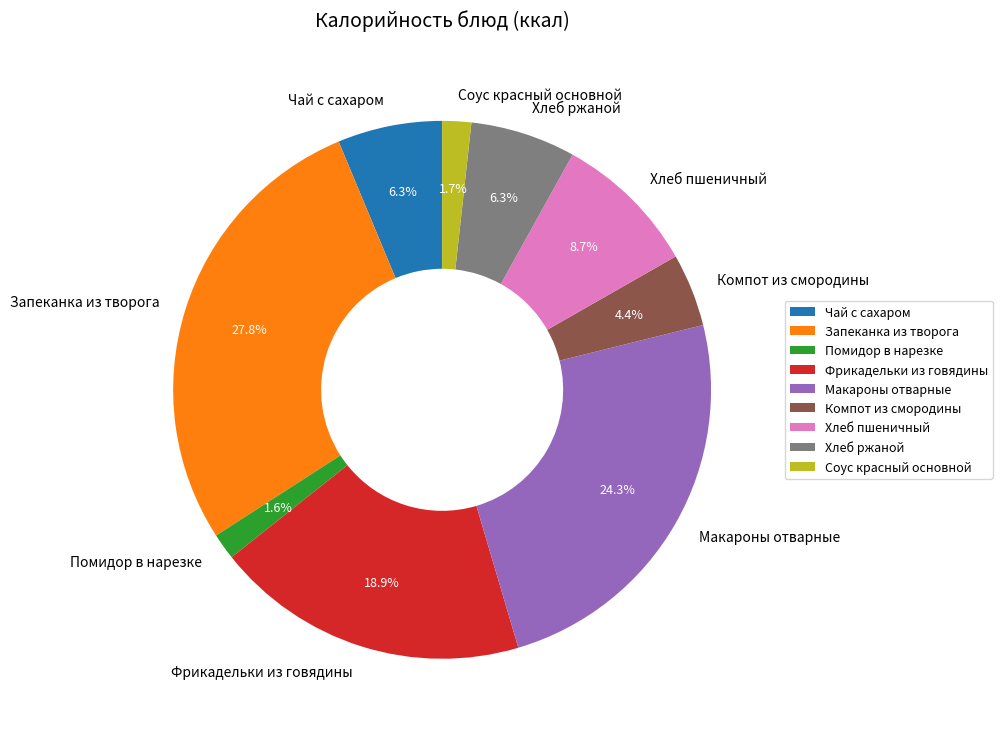

What percentage is the Запеканка из творога slice, to the nearest percent?

28%